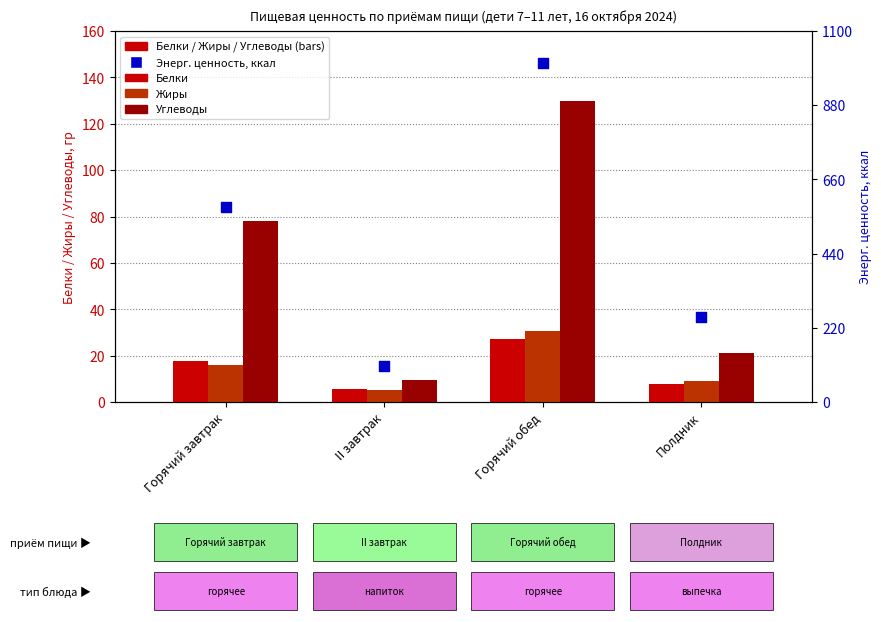

What are all the series names shown in the legend?

Белки, Жиры, Углеводы, Энерг. ценность